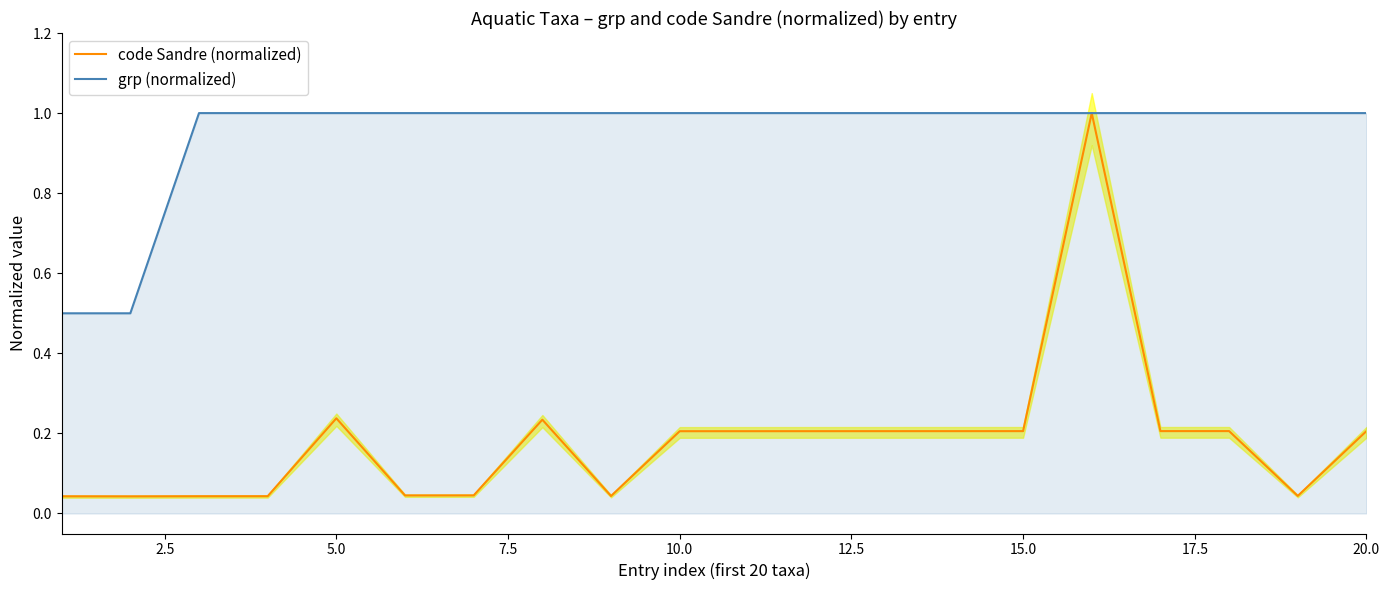

What is the maximum value for grp (normalized)?

1.0